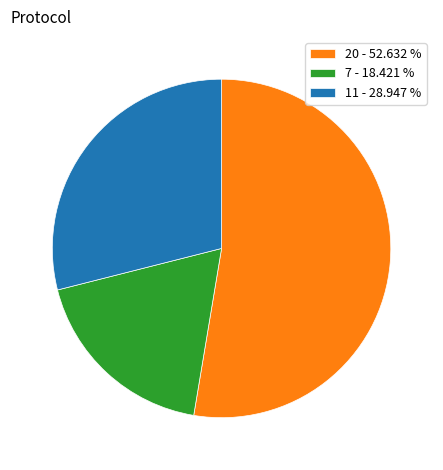

How many segments does this pie chart have?

3